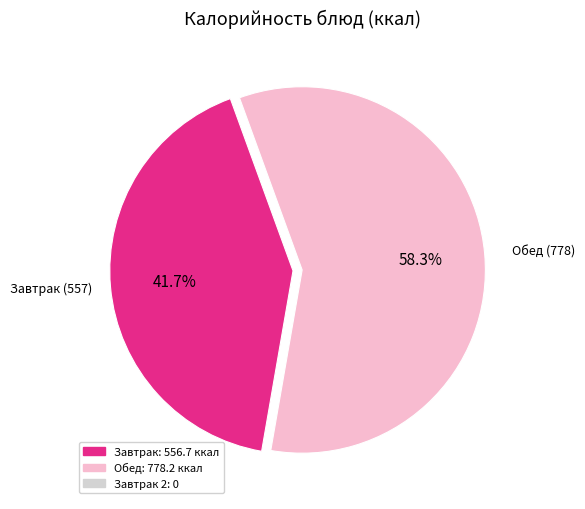

Is there any slice that represents more than half of the pie?

Yes